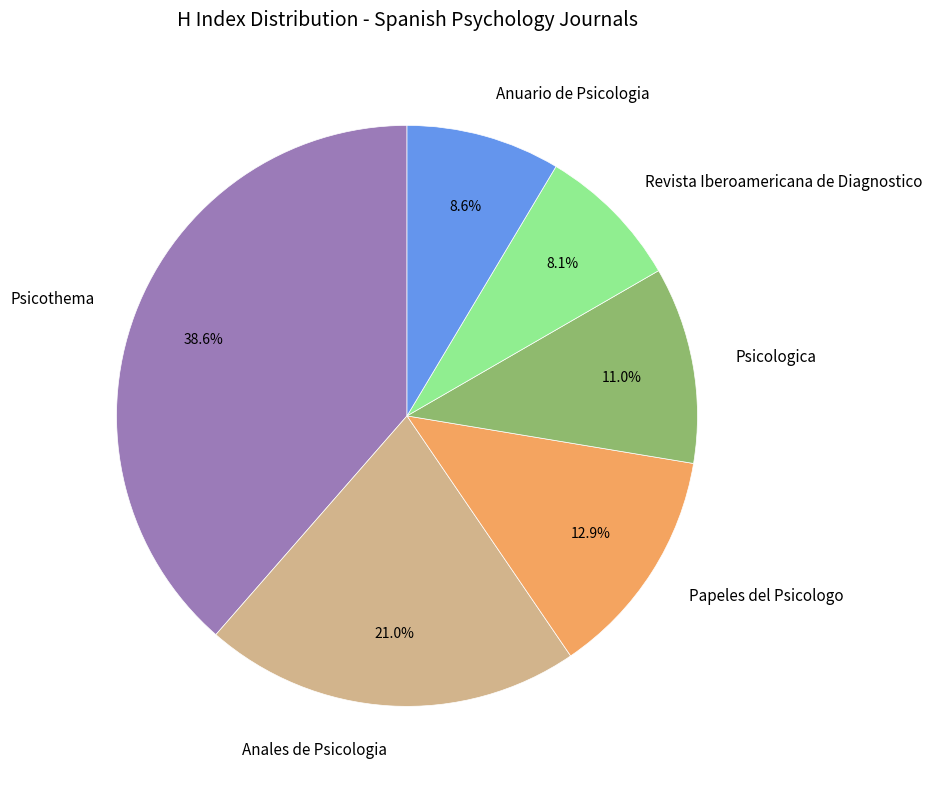

To the nearest percent, what is the combined percentage of Revista Iberoamericana de Diagnostico and Anales de Psicologia?

29%